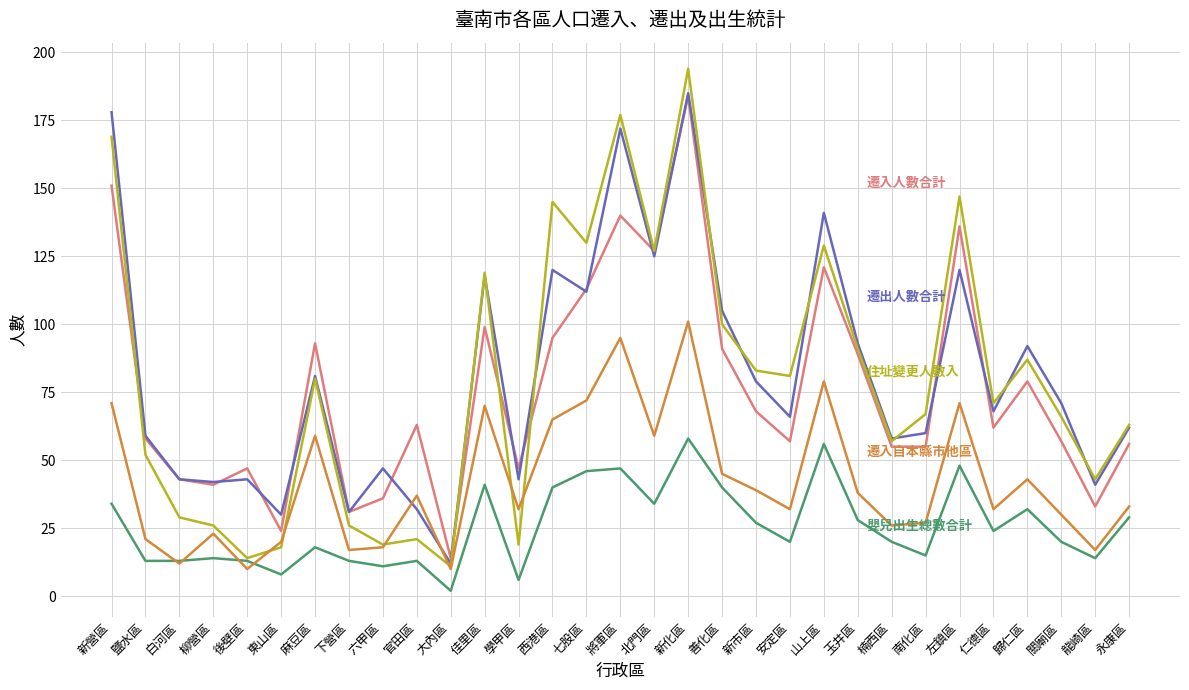

What is the difference between the highest and lowest values at 七股區?

84